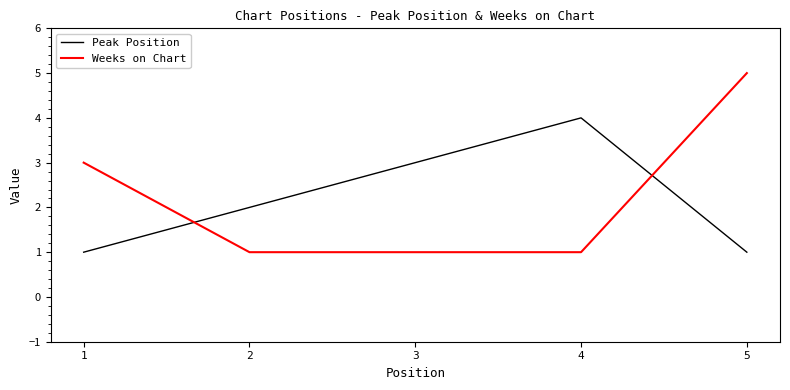

What is the greatest value displayed?

5